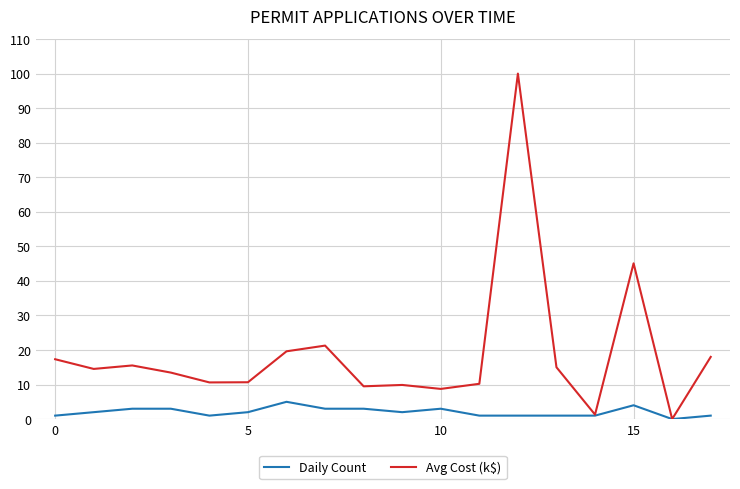

Which series has the largest total across all categories?

Avg Cost (k$)